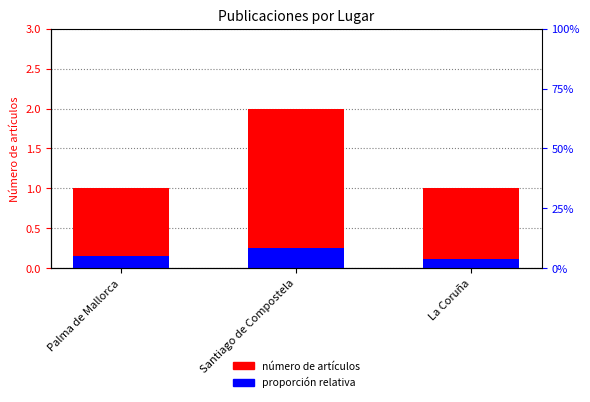

At which category is the sum across all series the highest?

Santiago de Compostela